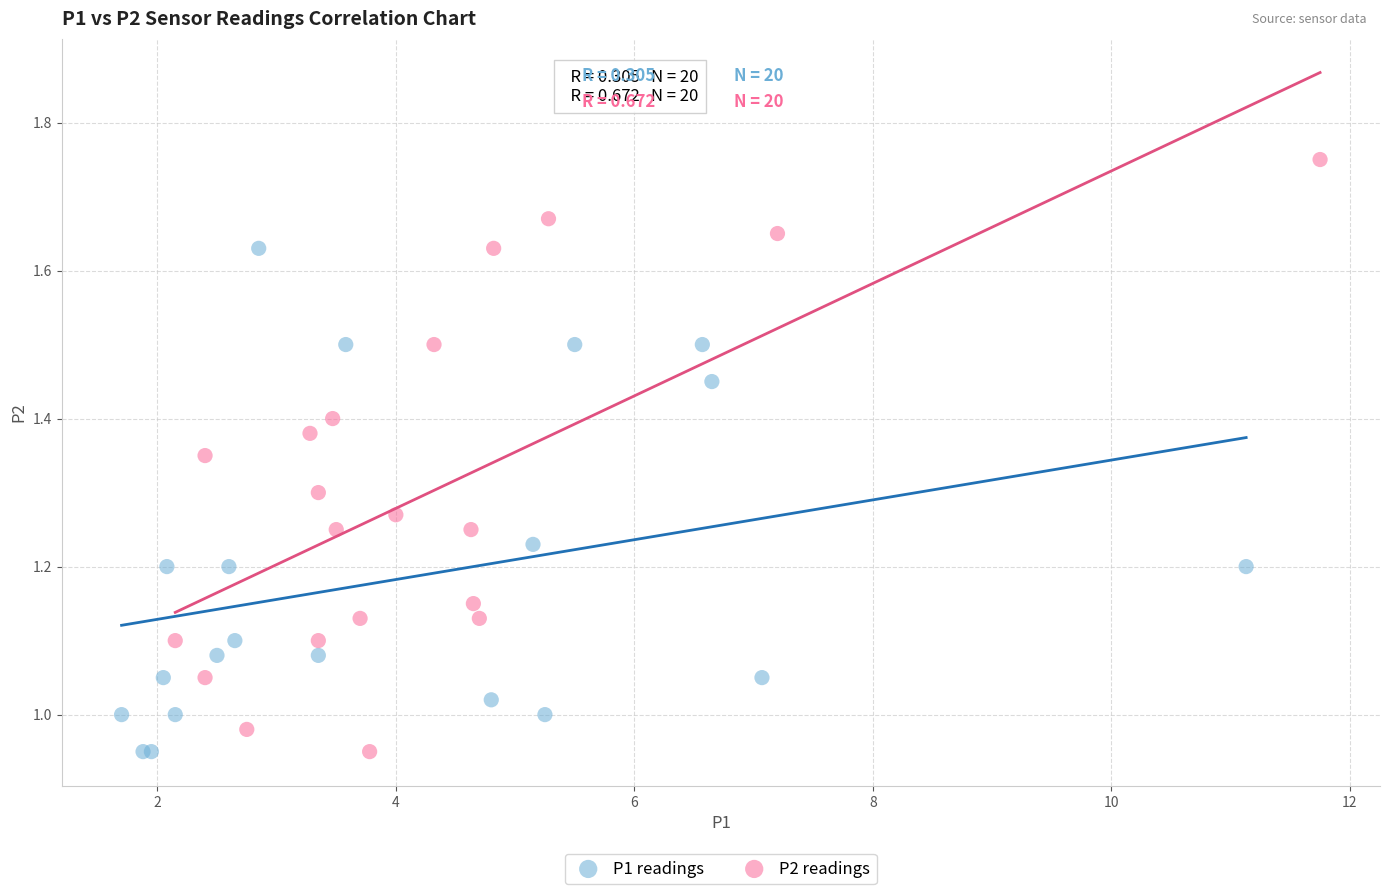

Which series contains the highest Y value?

P2 readings